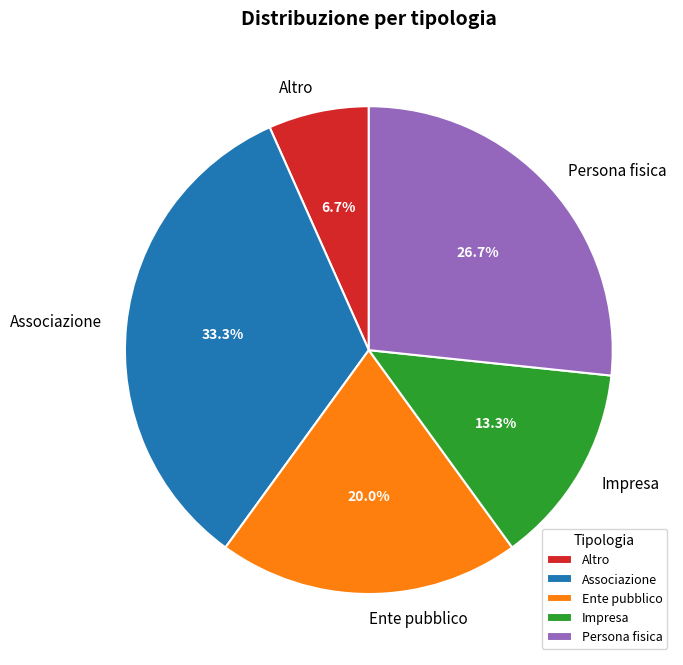

To the nearest percent, what is the combined percentage of Associazione and Ente pubblico?

53%